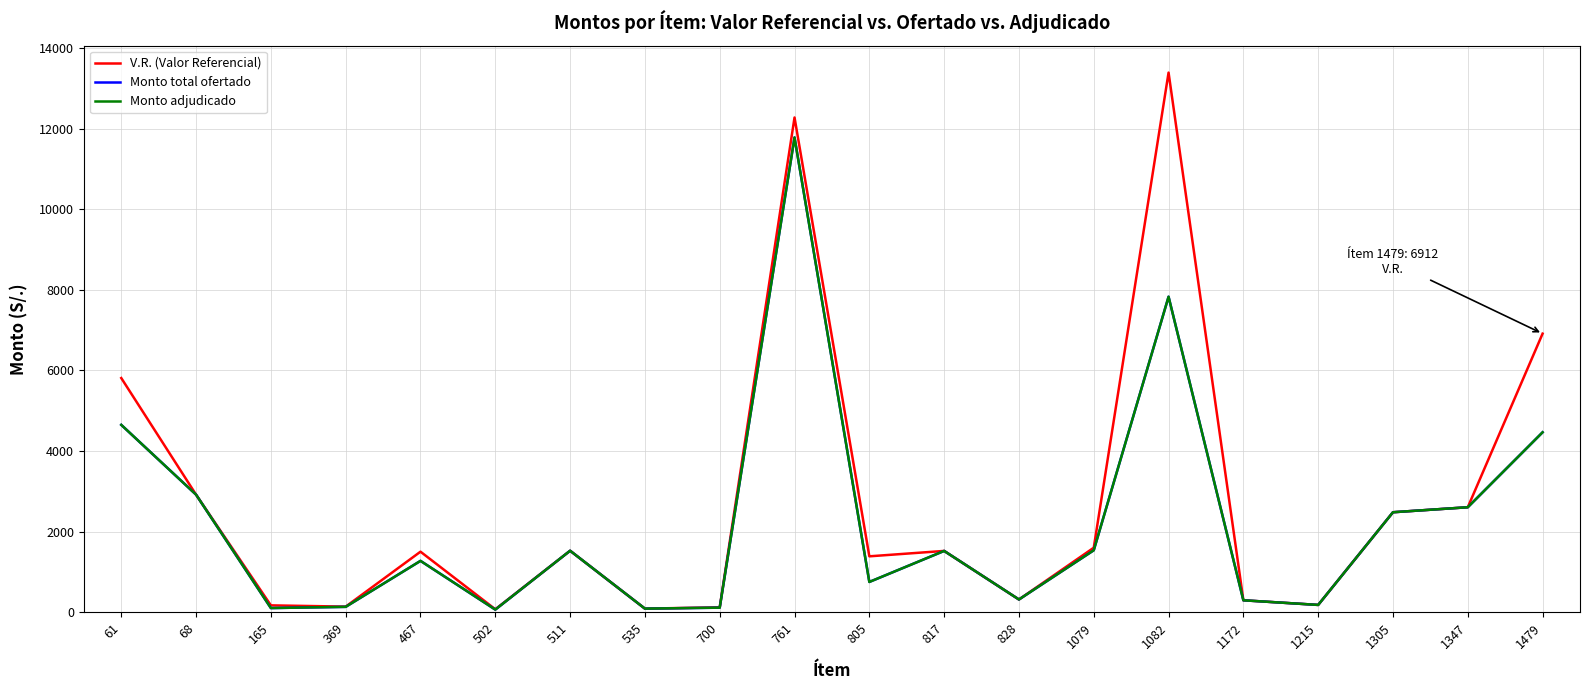

Between 535 and 1172, which series saw the biggest shift?

V.R. (Valor Referencial)